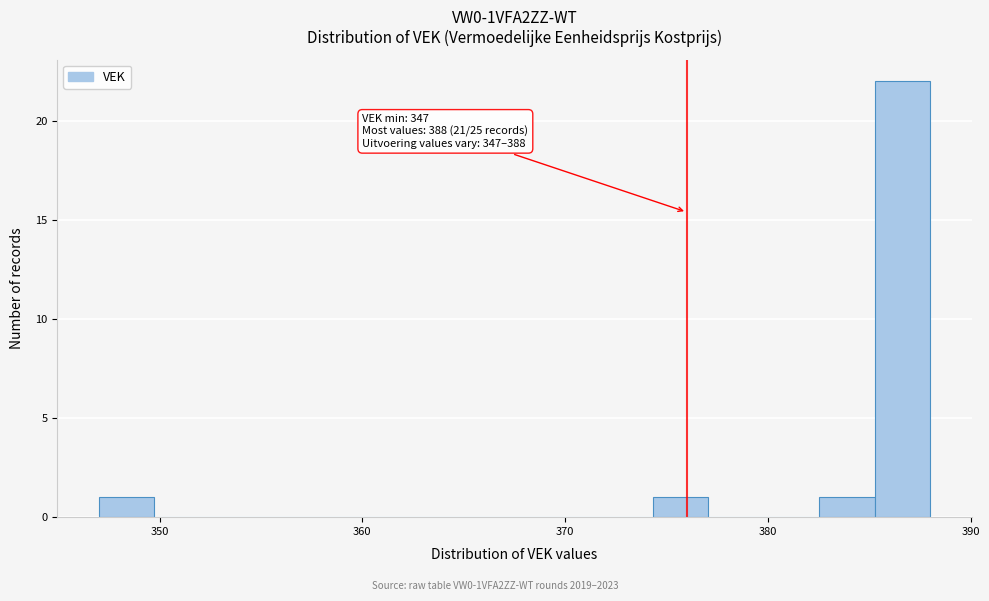

Read against the x-axis, roughly where is the centre of the tallest bar?

387